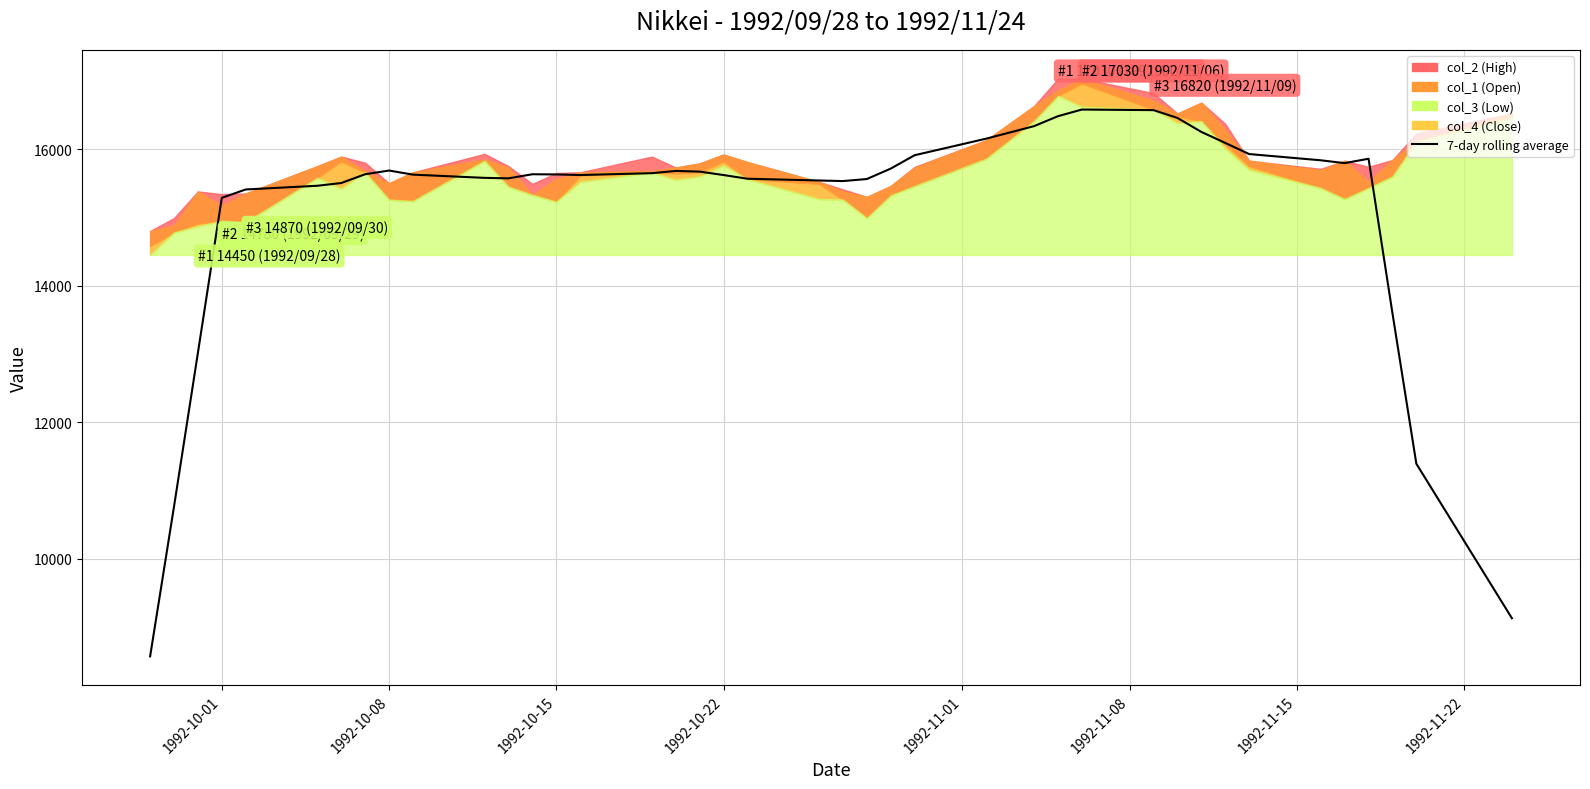

How many categories are shown in the chart?

40